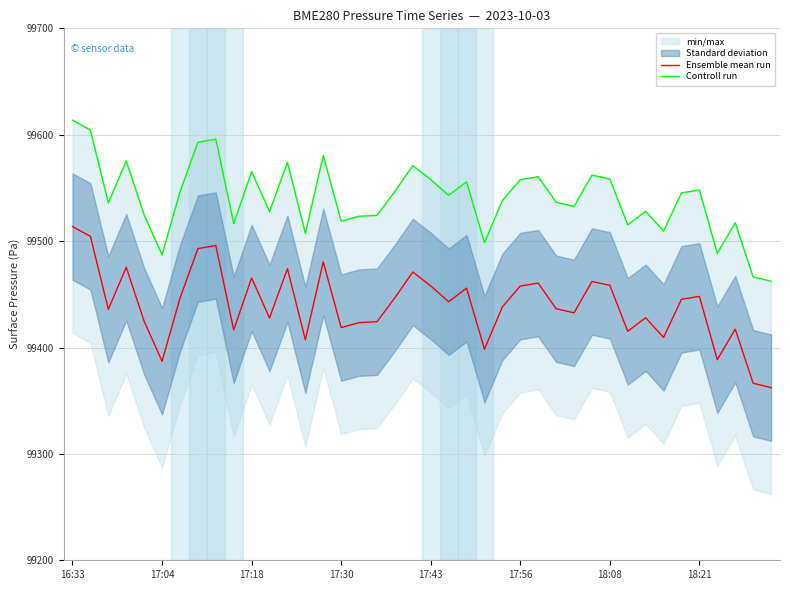

The value of Ensemble mean run at 29 is 139008.4. True or false?

False